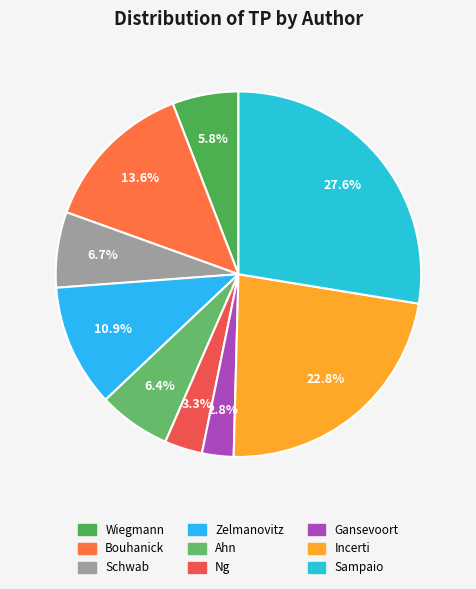

Is there a majority slice in this chart?

No